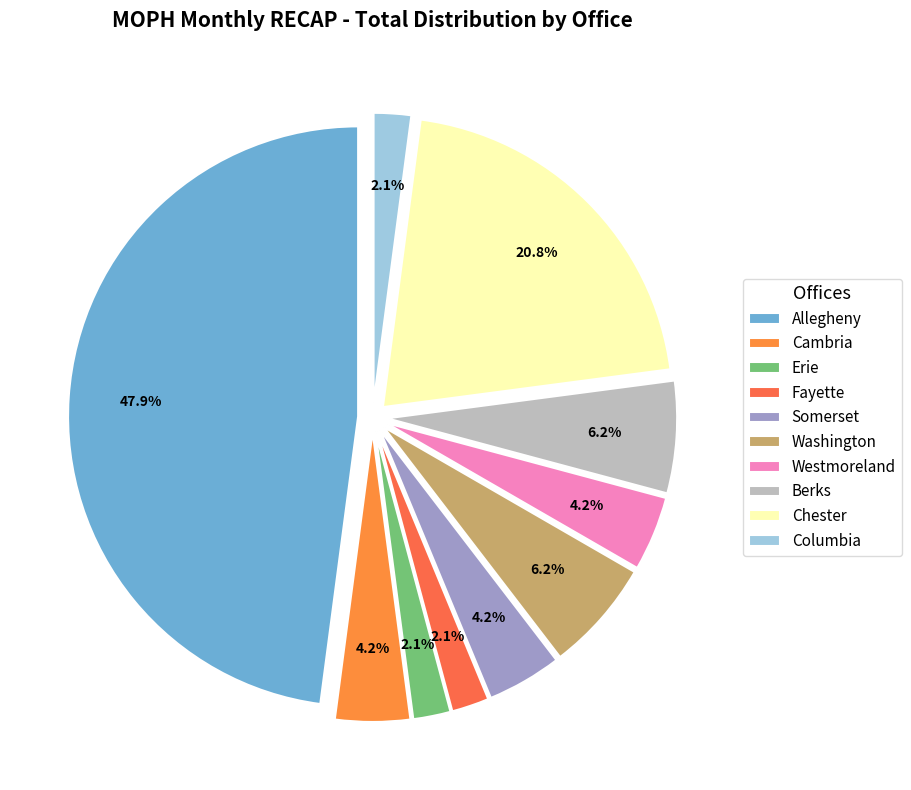

Approximately how many times larger is the value at Chester compared to Fayette?

10.0